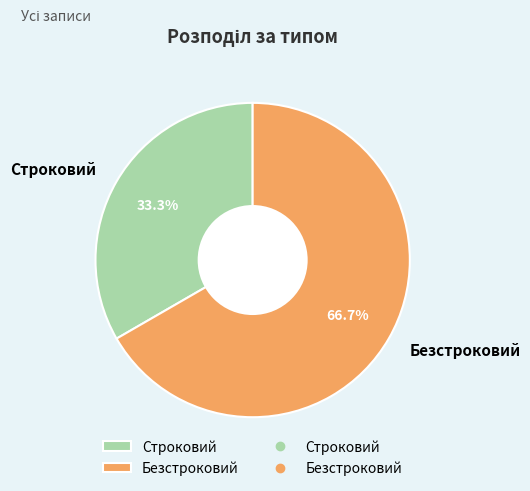

Which category has the smallest portion of the pie?

Строковий